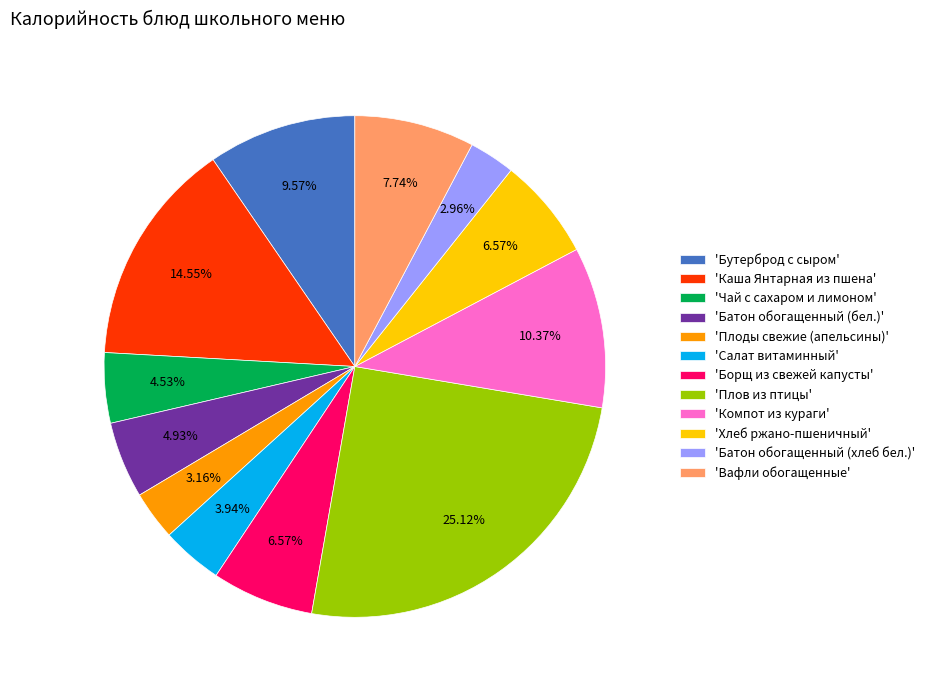

To the nearest percent, what is the average slice percentage?

8%